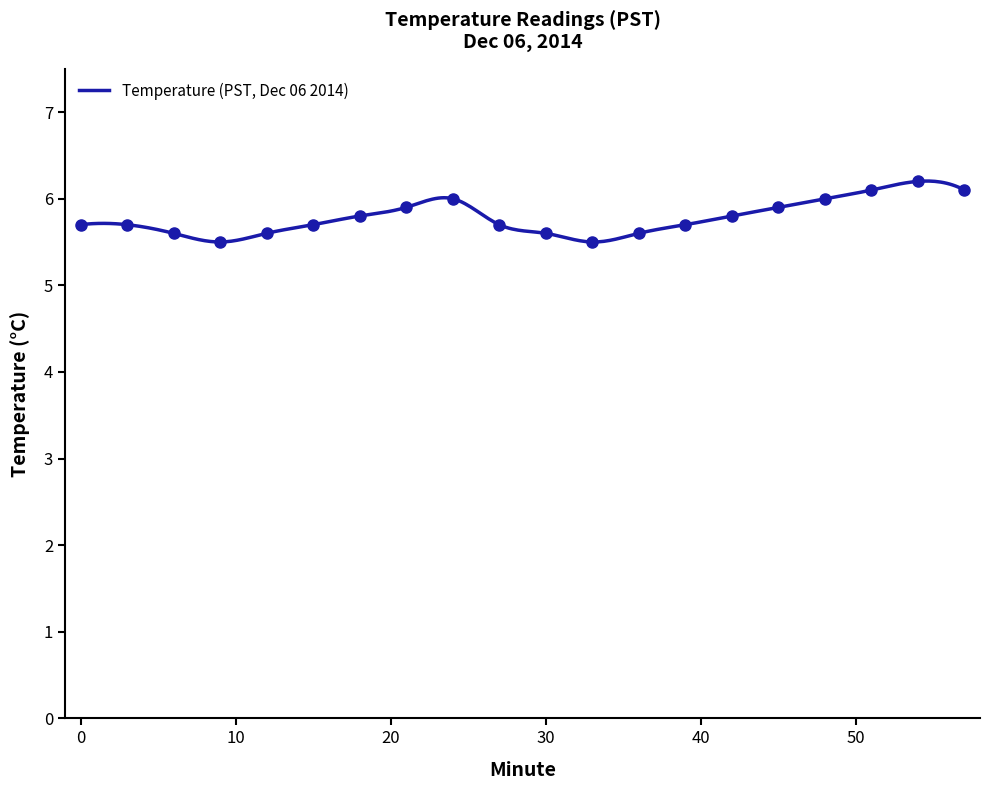

How many lines are shown in the chart?

1